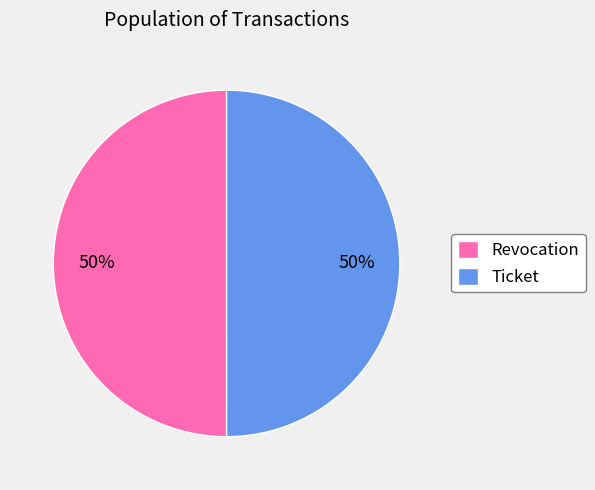

Combined, do Ticket and Revocation account for over 50%?

Yes